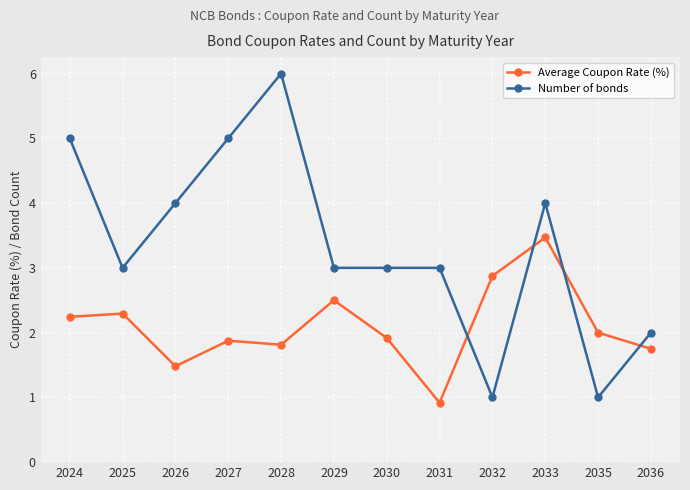

Where is the first local minimum for Number of bonds?

2025